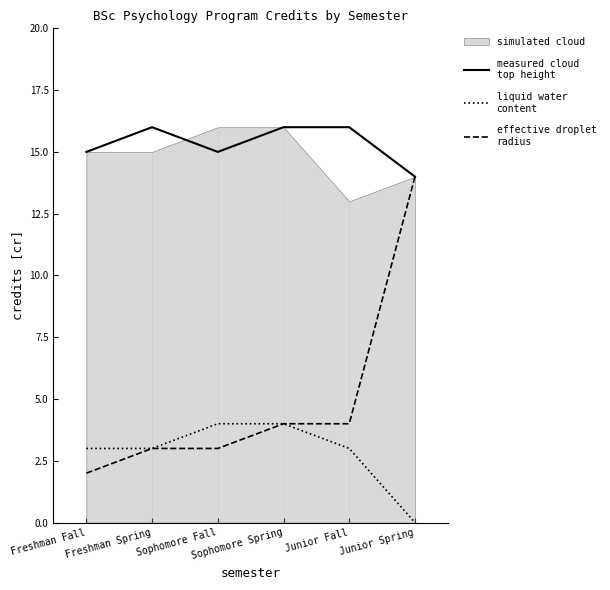

What is the sum of all measured cloud
top height values?

92